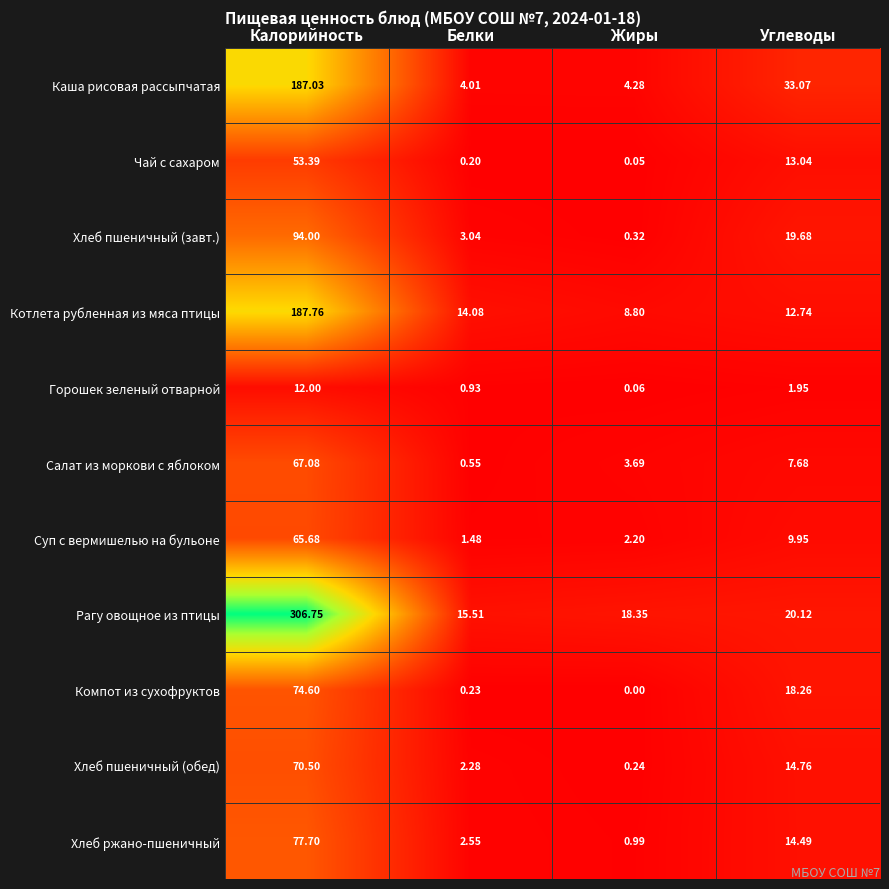

Which series has the largest range (max minus min)?

Рагу овощное из птицы